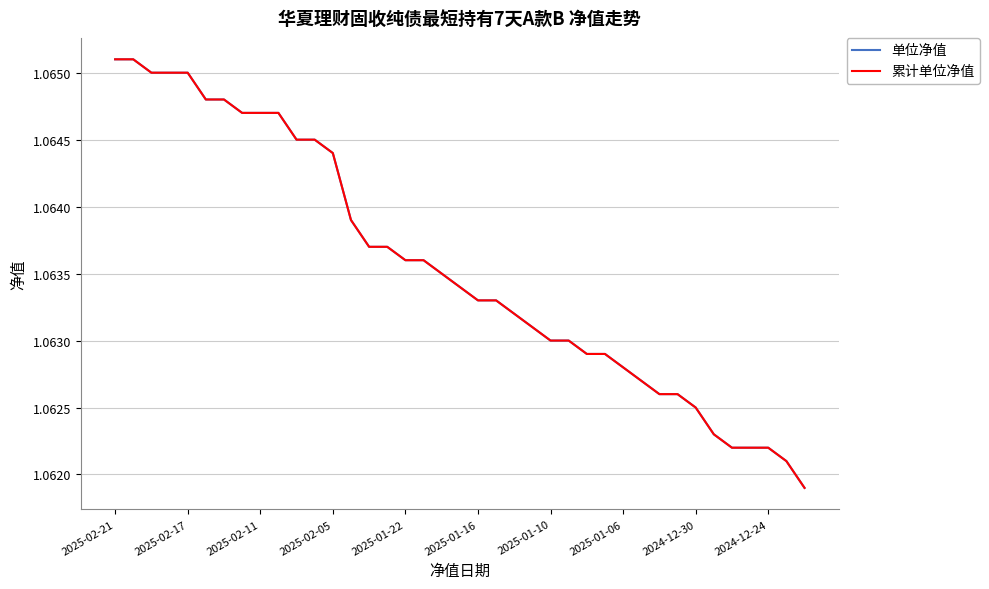

True or false: 单位净值 and 累计单位净值 cross at least once.

False